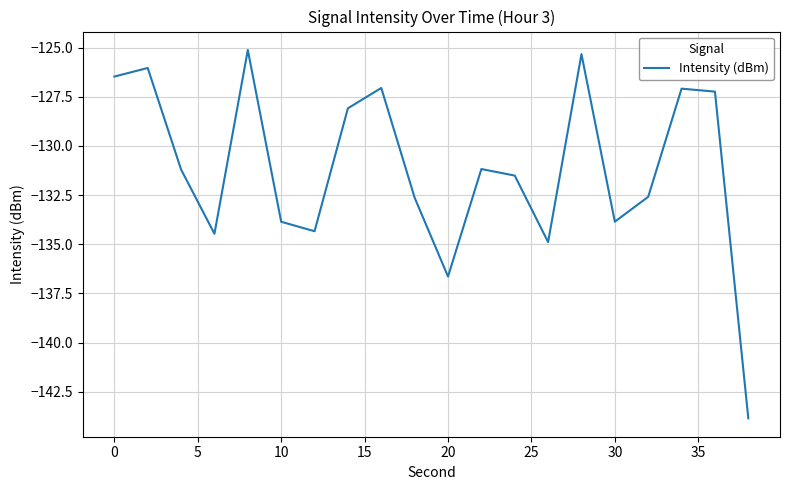

What is the smallest value displayed?

-143.8